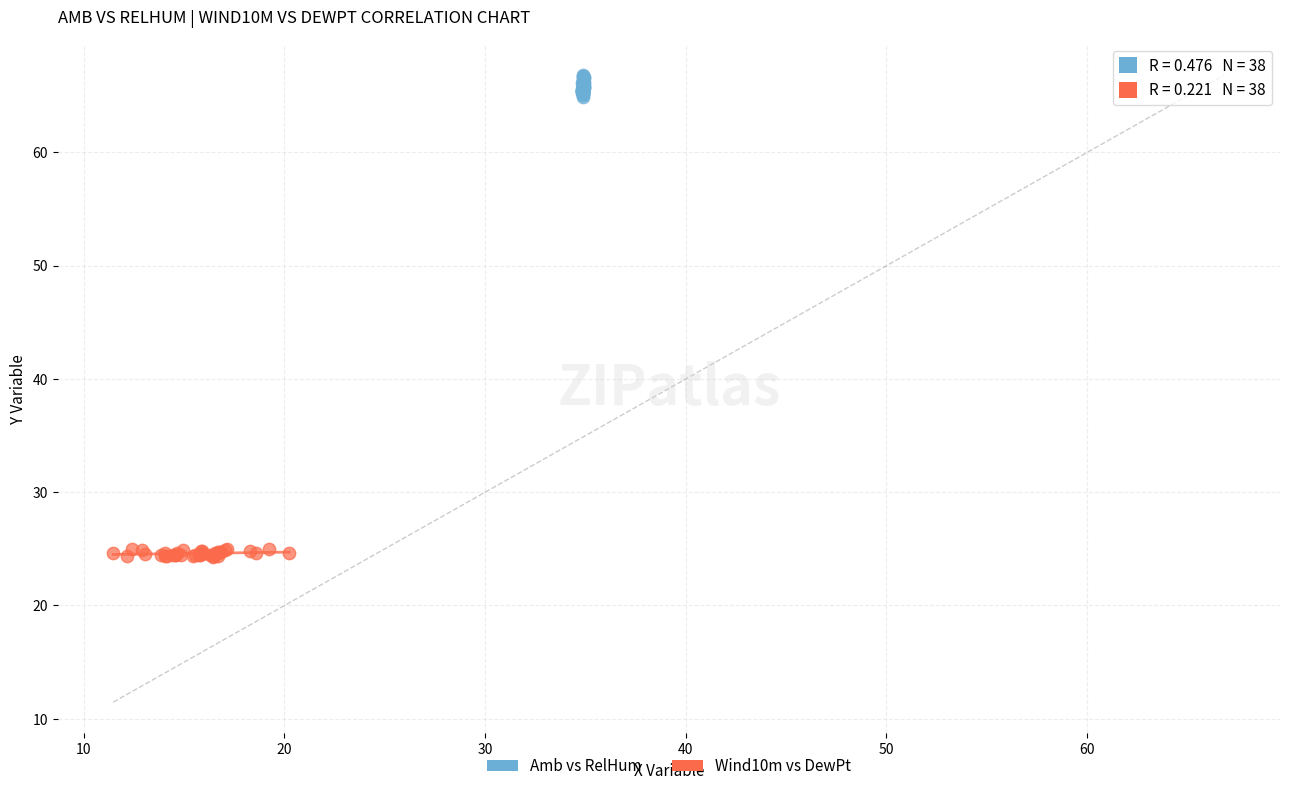

Which series has the largest Y range (max minus min)?

Amb vs RelHum